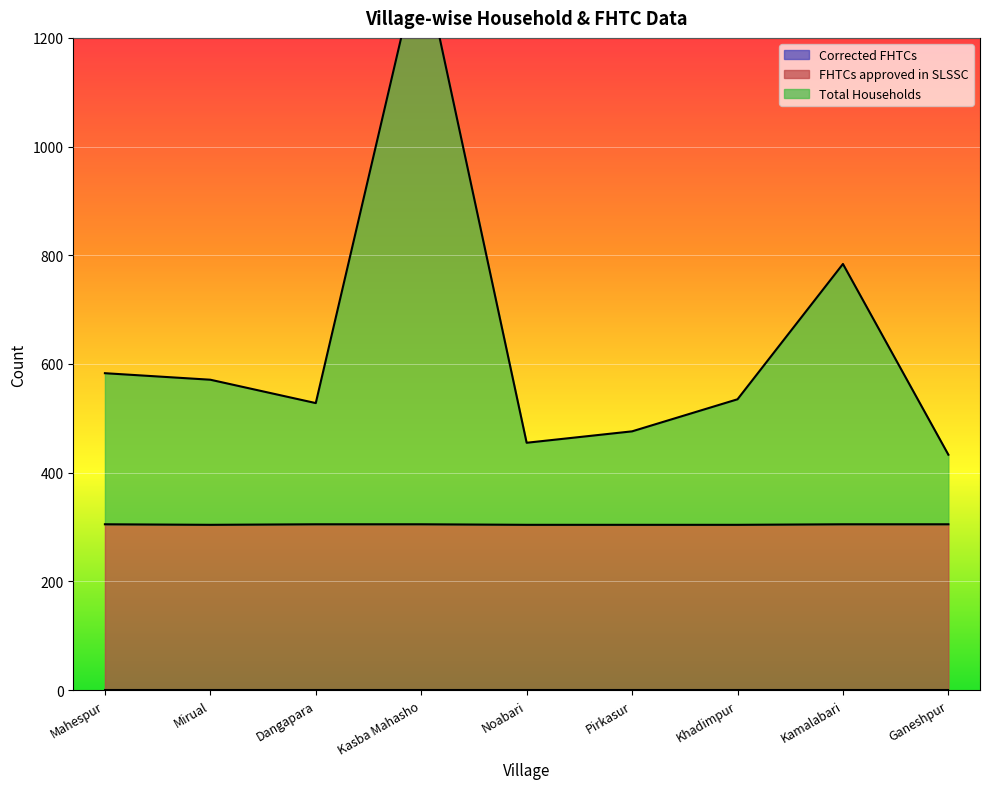

The Total Households series shows 476 at Pirkasur. True or false?

True